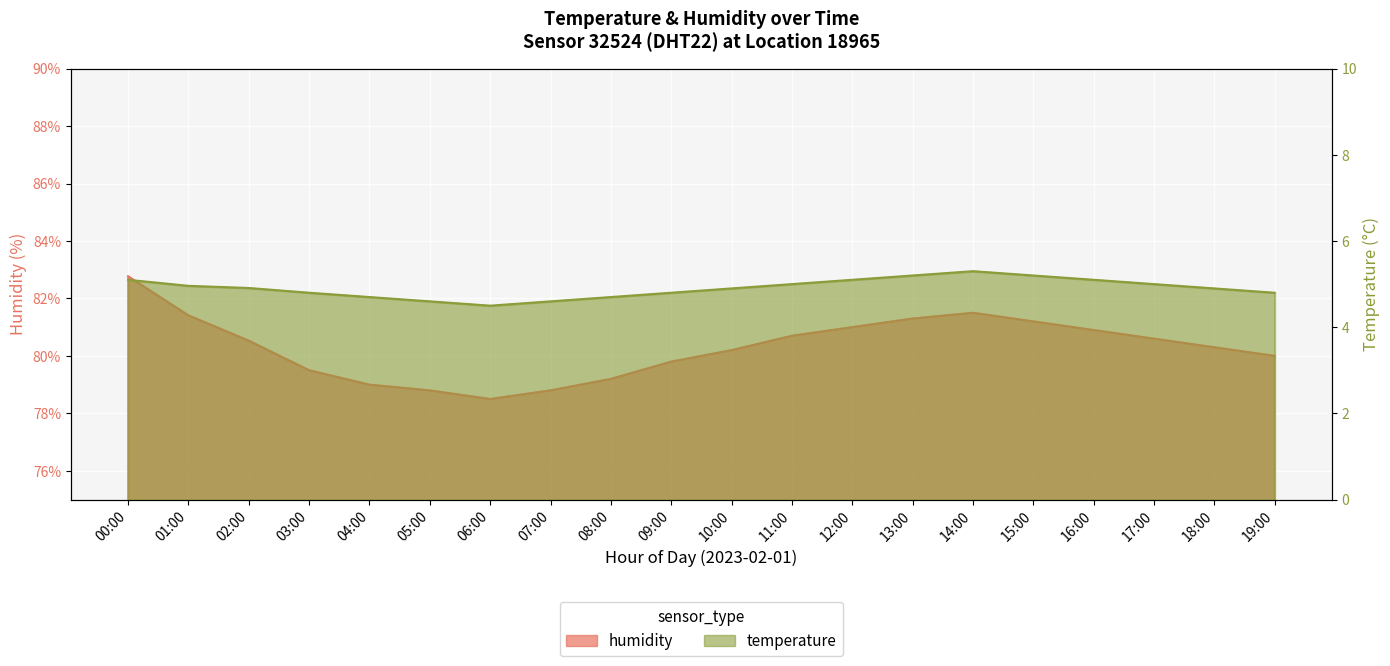

What is the greatest value displayed?

82.8